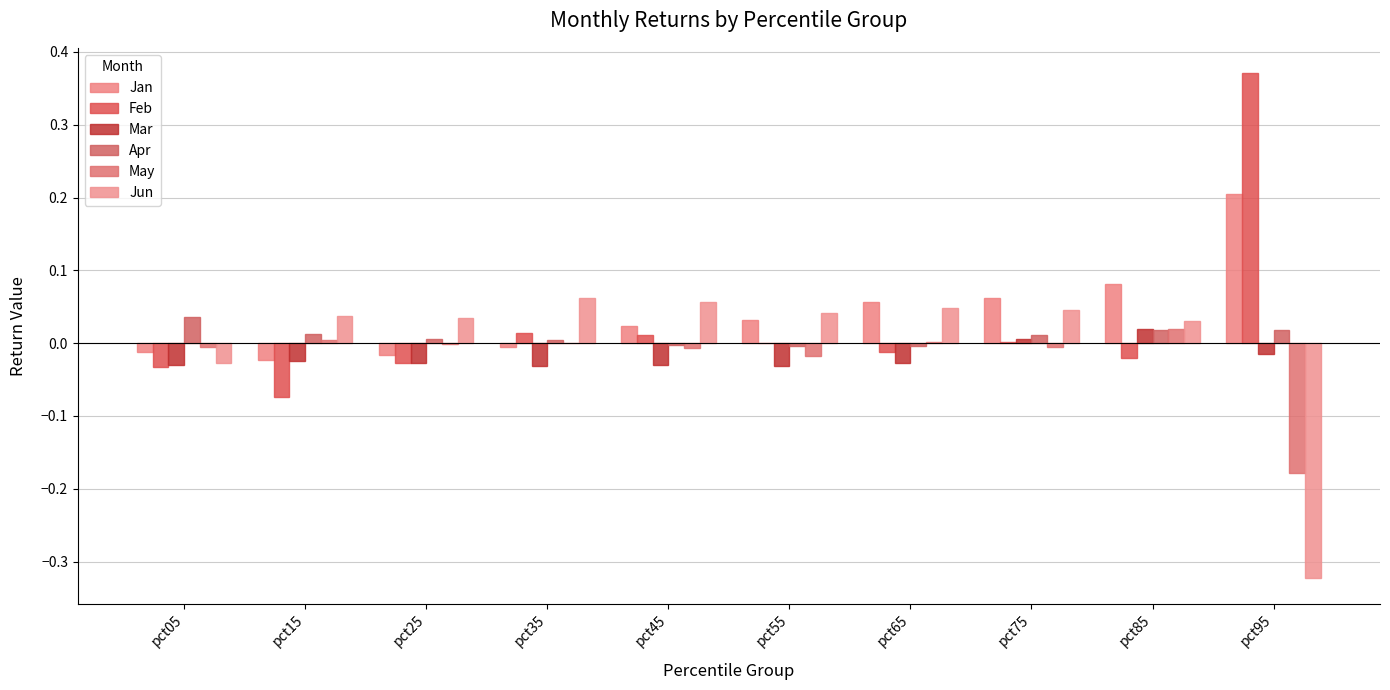

Reading right to left, what are all the values shown in this chart?

Jan: 0.2	0.1	0.1	0.1	0.0	0.0	-0.0	-0.0	-0.0	-0.0
Feb: 0.4	-0.0	0.0	-0.0	0.0	0.0	0.0	-0.0	-0.1	-0.0
Mar: -0.0	0.0	0.0	-0.0	-0.0	-0.0	-0.0	-0.0	-0.0	-0.0
Apr: 0.0	0.0	0.0	-0.0	-0.0	-0.0	0.0	0.0	0.0	0.0
May: -0.2	0.0	-0.0	0.0	-0.0	-0.0	0.0	-0.0	0.0	-0.0
Jun: -0.3	0.0	0.0	0.0	0.0	0.1	0.1	0.0	0.0	-0.0